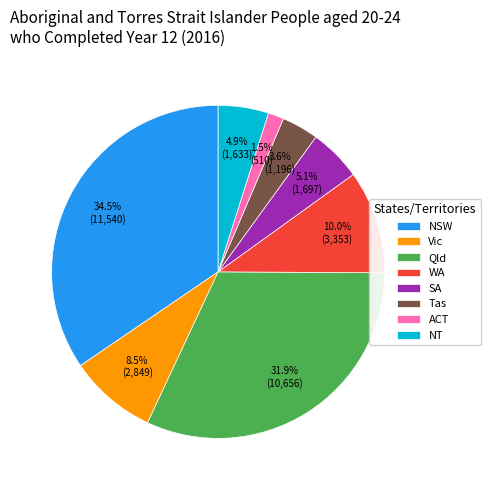

Is WA the majority of the pie?

No